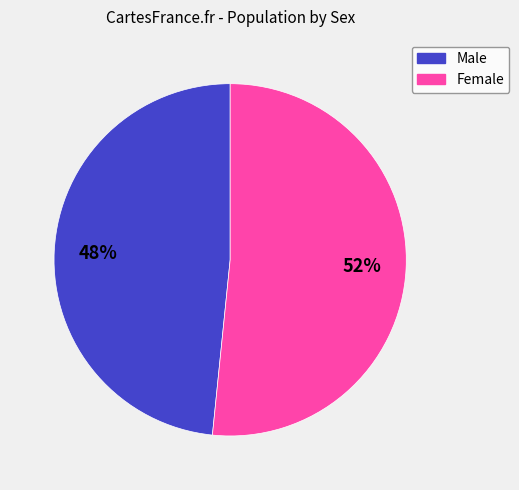

Which category has the smallest portion of the pie?

Male